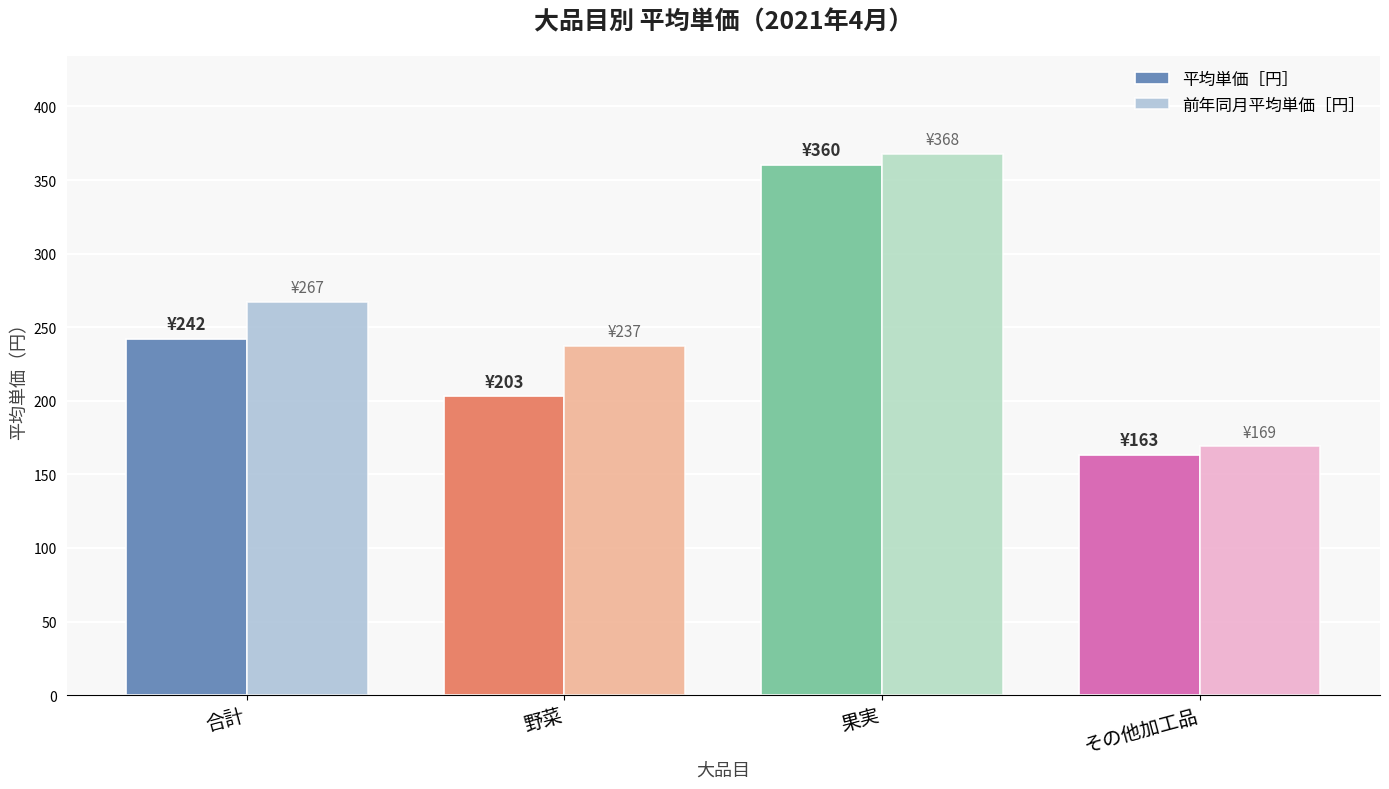

Is it true that 前年同月平均単価［円］ equals 368 at 果実?

True